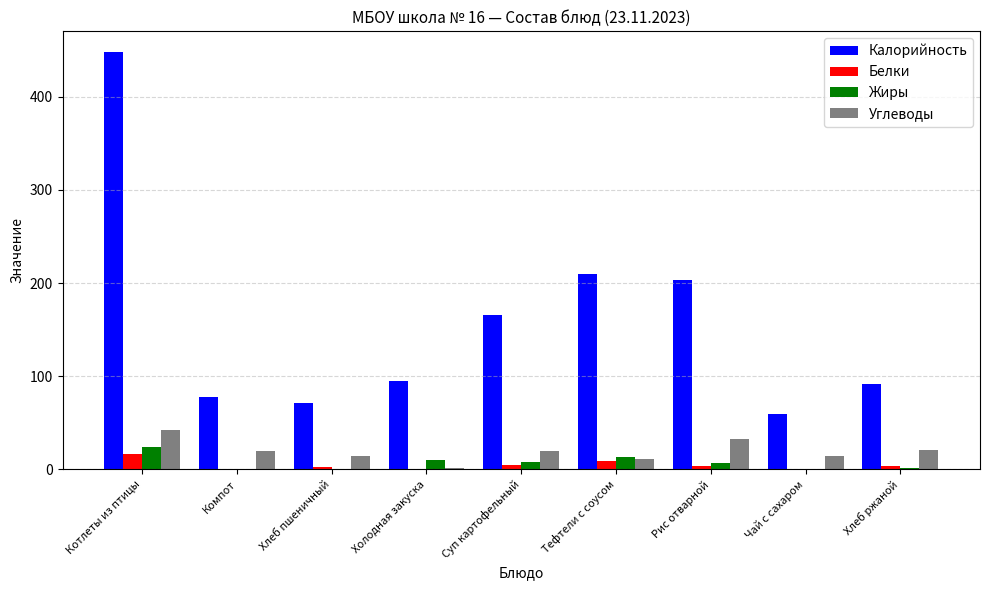

At which label is Калорийность closest to 253?

Тефтели с соусом